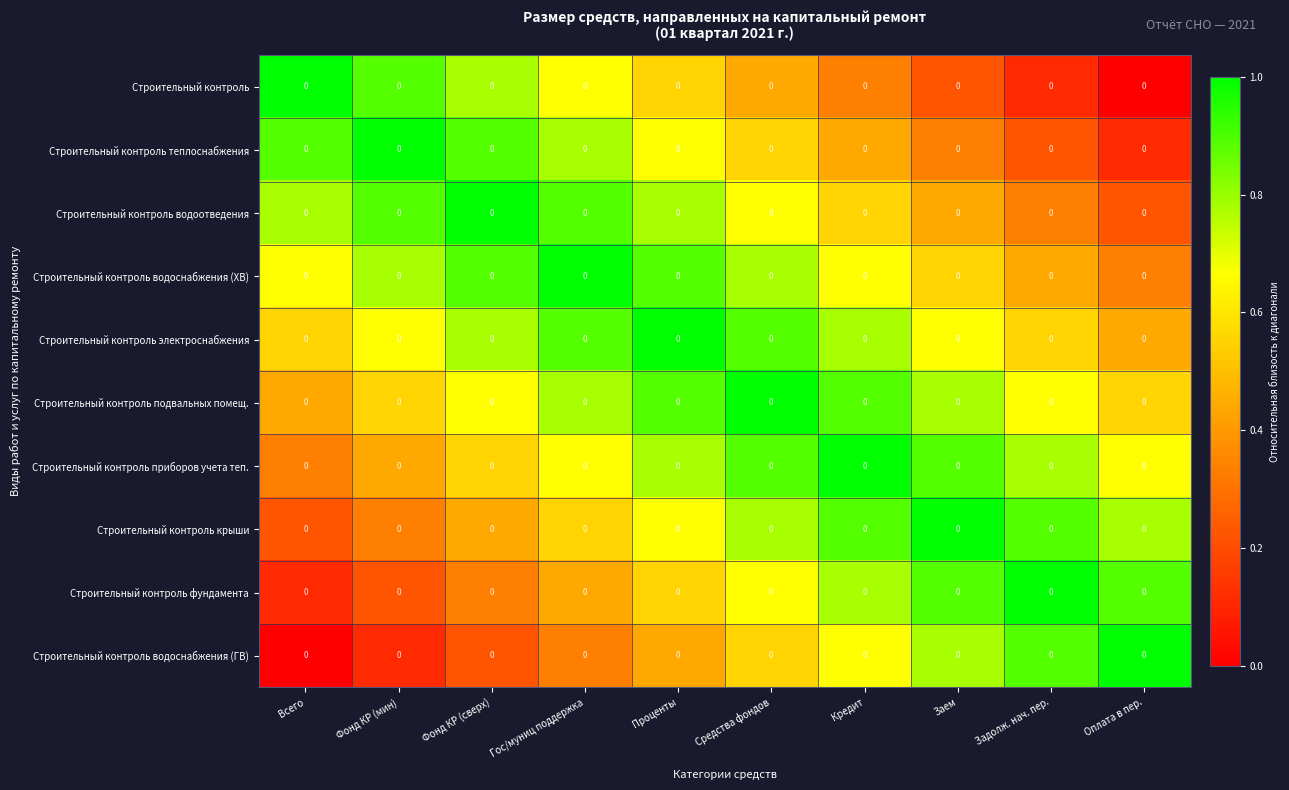

Is it true that Строительный контроль крыши equals 0.2 at Гос/муниц поддержка?

False